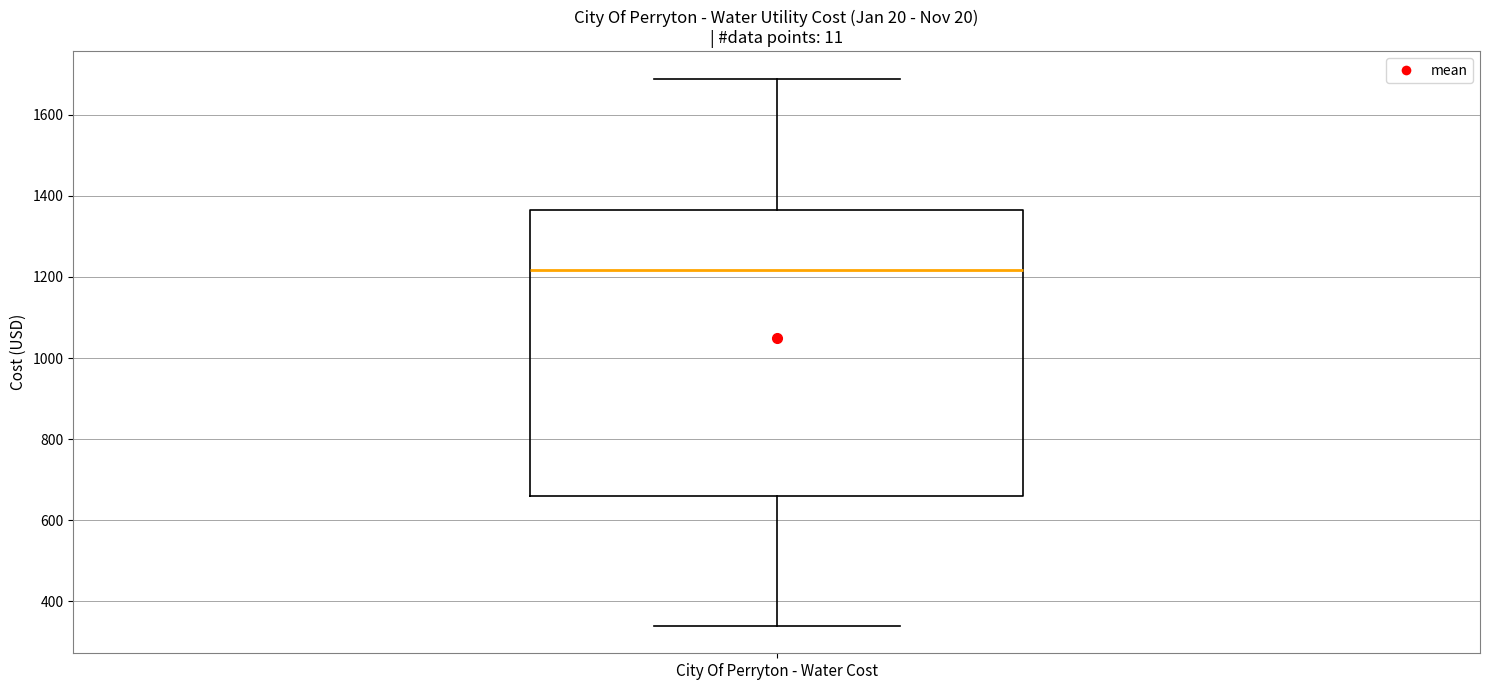

Transcribe this box plot: give where the median line is, the range the box spans, and where the two whiskers end, as read against the y-axis. The values are not printed on the chart, so give them approximately, as read against the axis.

median 1220, box 660 to 1360, whiskers 340 to 1680